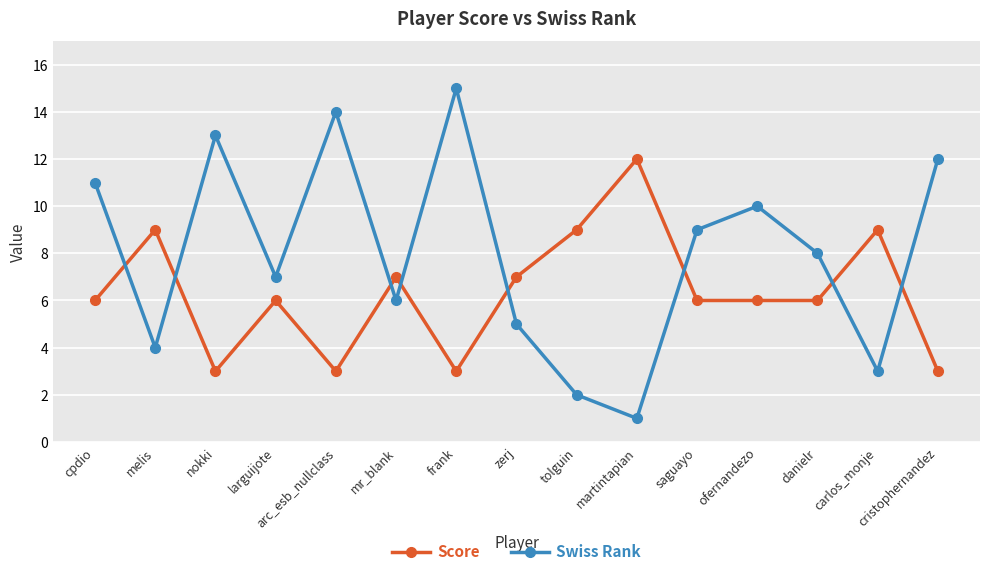

Which series ends up on top after the final intersection of Score and Swiss Rank?

Swiss Rank